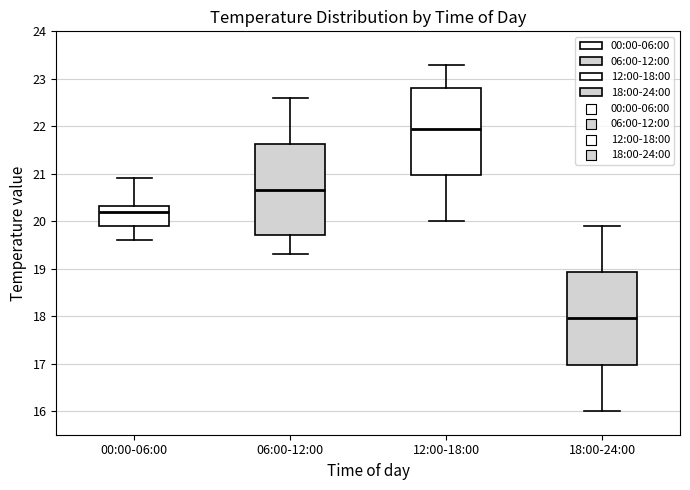

Reading left to right, transcribe this box plot: for each box, give where its median line is, the range the box spans, and where its two whiskers end, as read against the y-axis. The values are not printed on the chart, so give them approximately, as read against the axis.

00:00-06:00: median 20.2, box 19.9 to 20.3, whiskers 19.6 to 20.9
06:00-12:00: median 20.7, box 19.7 to 21.6, whiskers 19.3 to 22.6
12:00-18:00: median 22.0, box 21.0 to 22.8, whiskers 20.0 to 23.3
18:00-24:00: median 18.0, box 17.0 to 18.9, whiskers 16.0 to 19.9